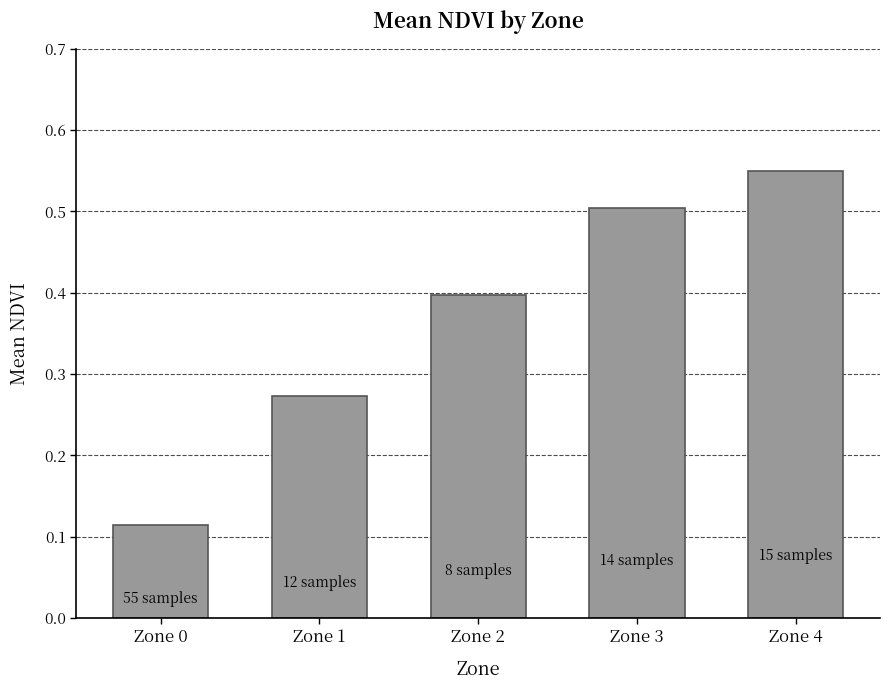

The value at Zone 3 is 0.5. True or false?

True